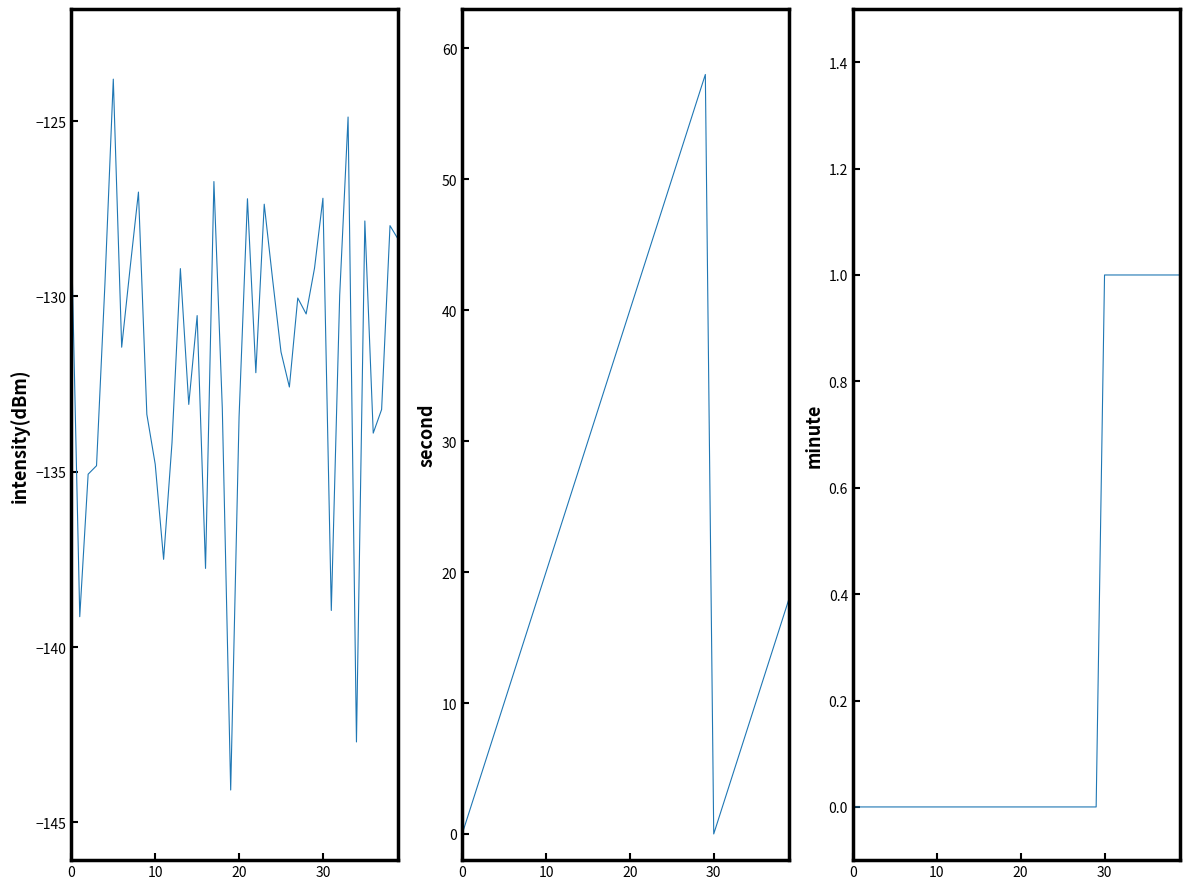

What is the maximum value for second?

58.0